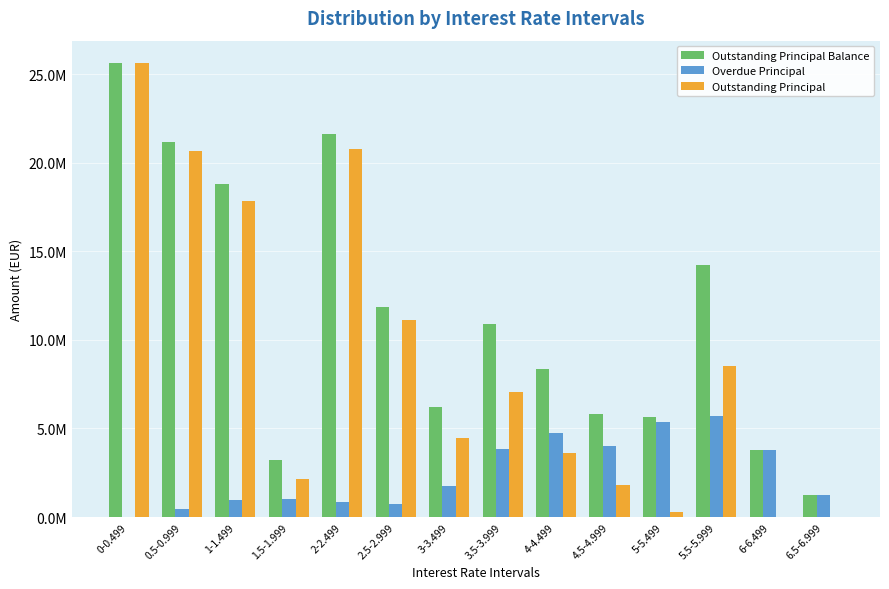

Rank the series by their average value, from lowest to highest.

Overdue Principal, Outstanding Principal, Outstanding Principal Balance